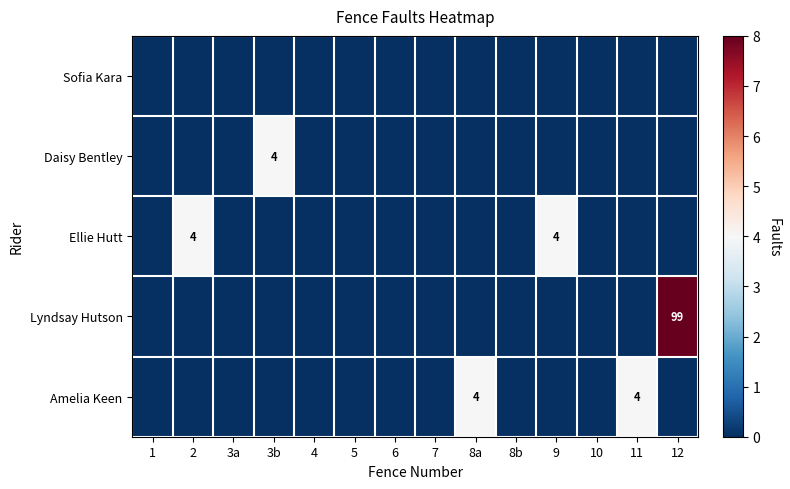

At which label is Amelia Keen closest to 2?

1